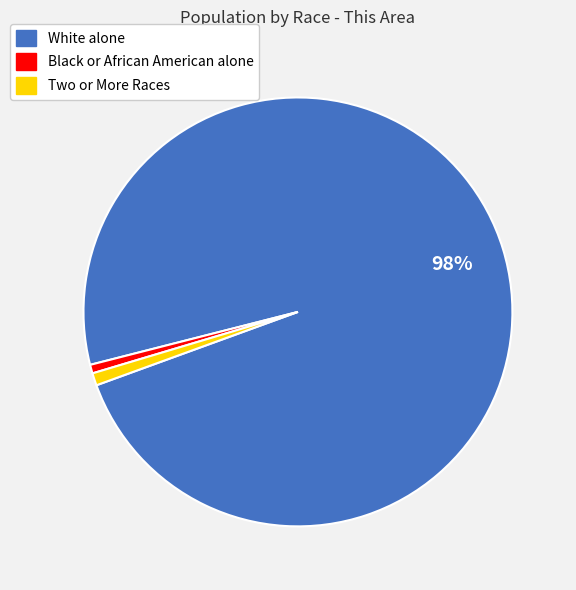

To the nearest percent, what portion does Black or African American alone represent?

1%